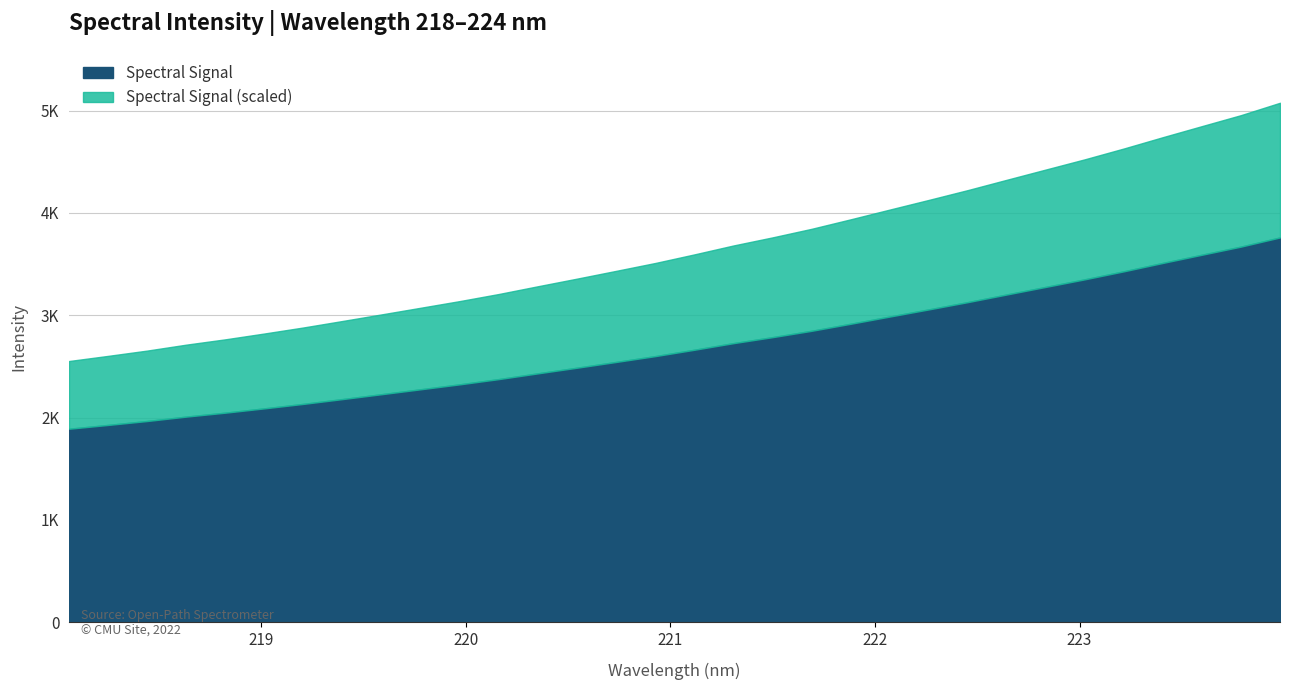

The value at 223.0264 is 844.5. True or false?

False